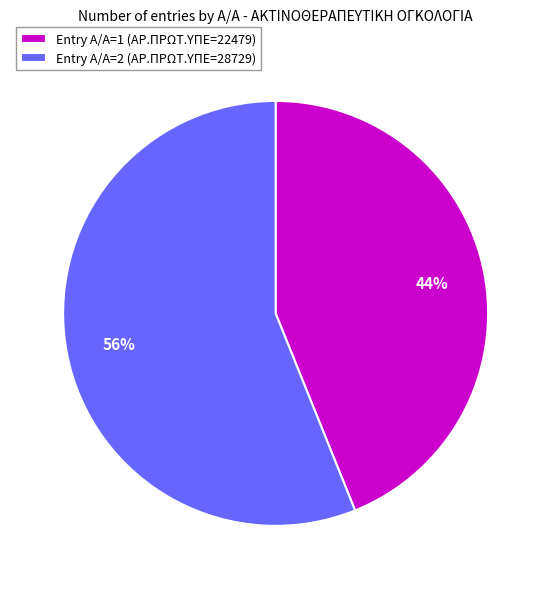

Which slice is the smallest?

Entry A/A=1 (ΑΡ.ΠΡΩΤ.ΥΠΕ=22479)